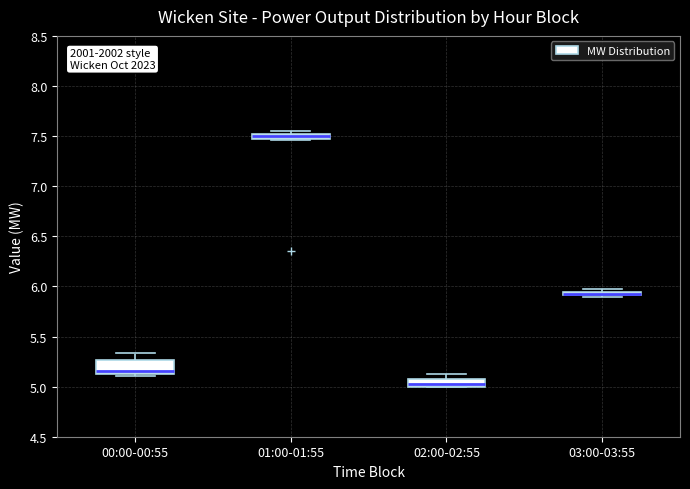

Where is the upper edge of the box for 03:00-03:55 on the y-axis? The values are not printed on the chart, so give them approximately, as read against the axis.

5.95